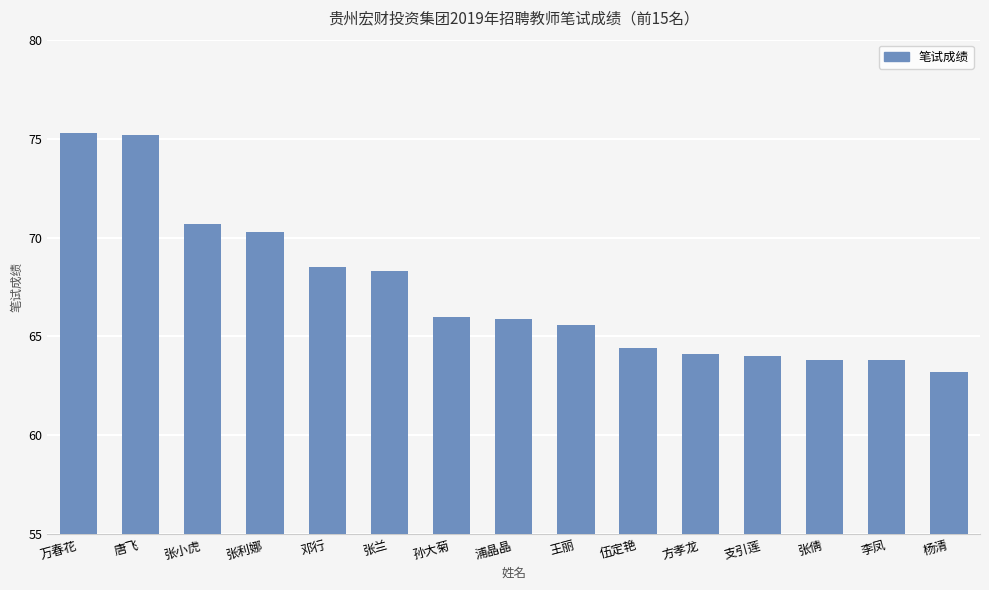

What is the maximum value shown in the chart?

75.3